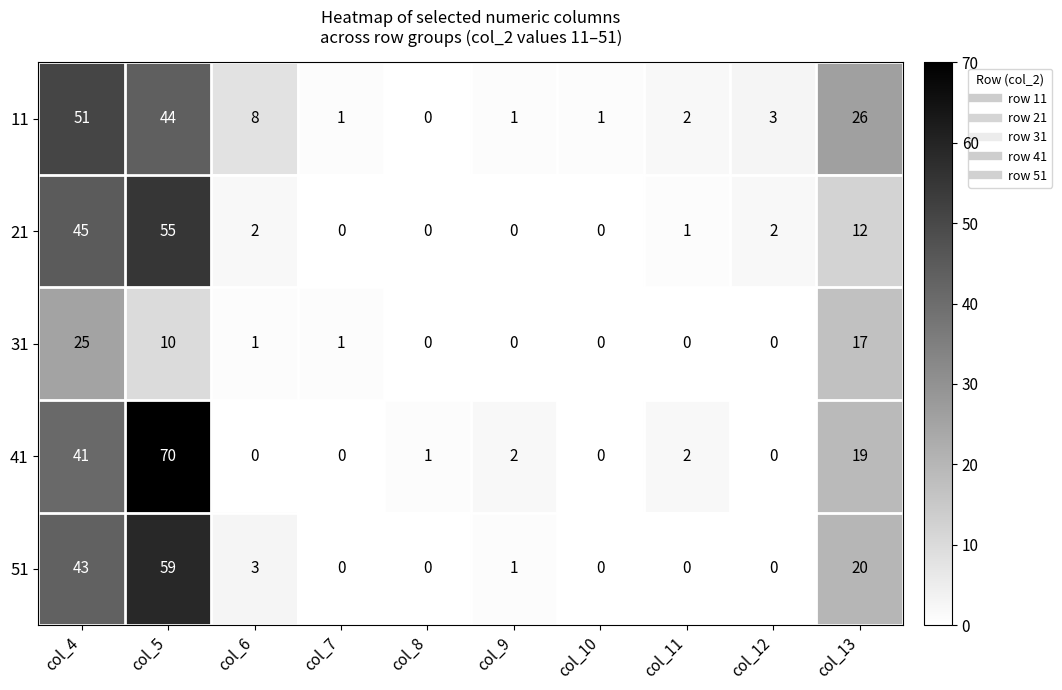

The value of 31 at col_4 is 25. True or false?

True